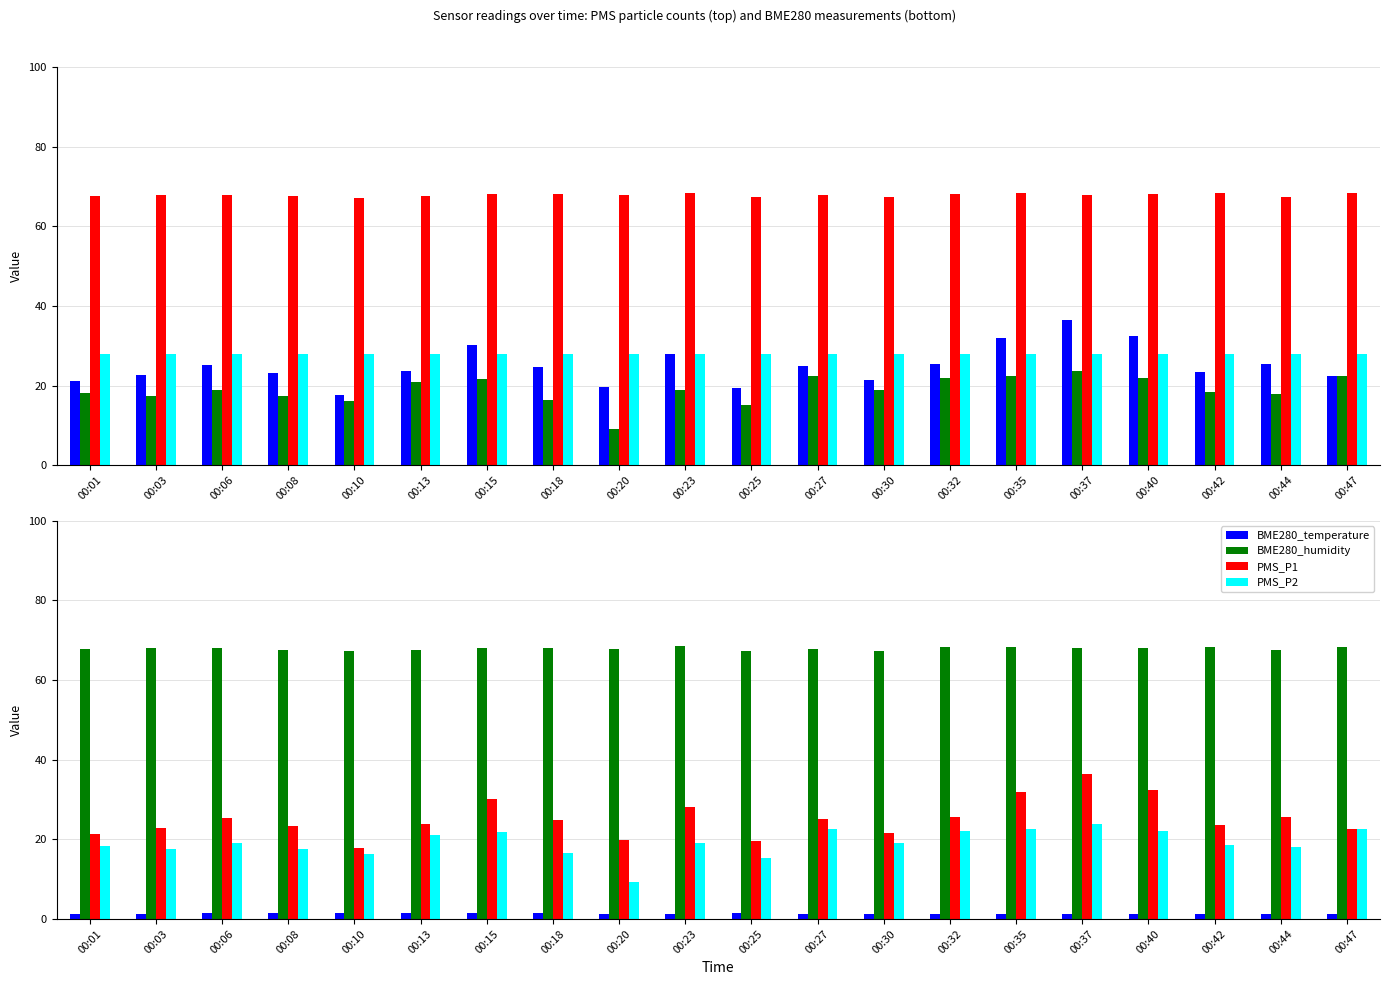

Which label corresponds to the largest value in the chart?

00:23